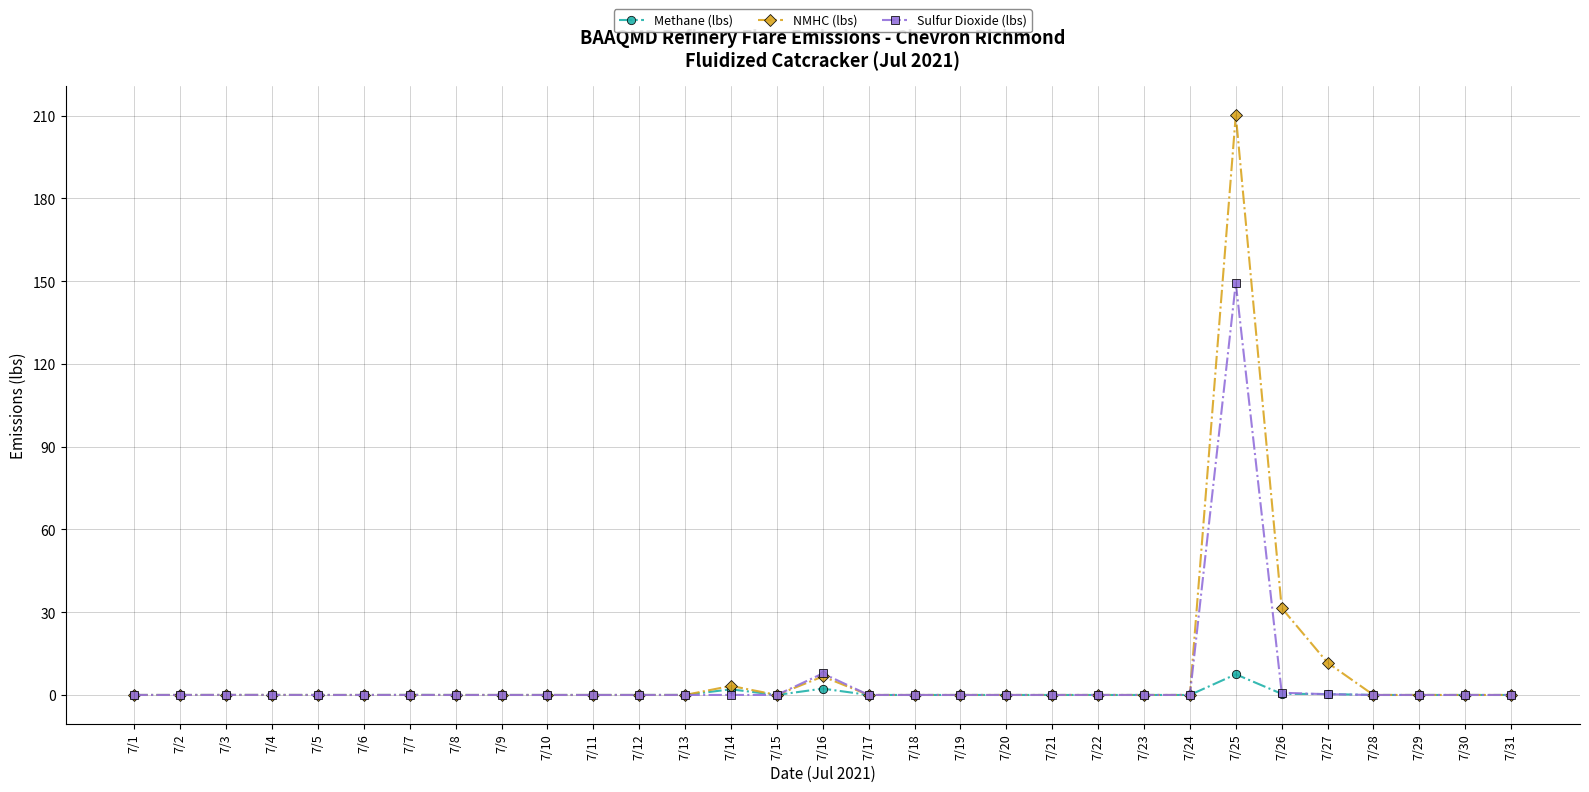

Count the number of categories in the chart.

31